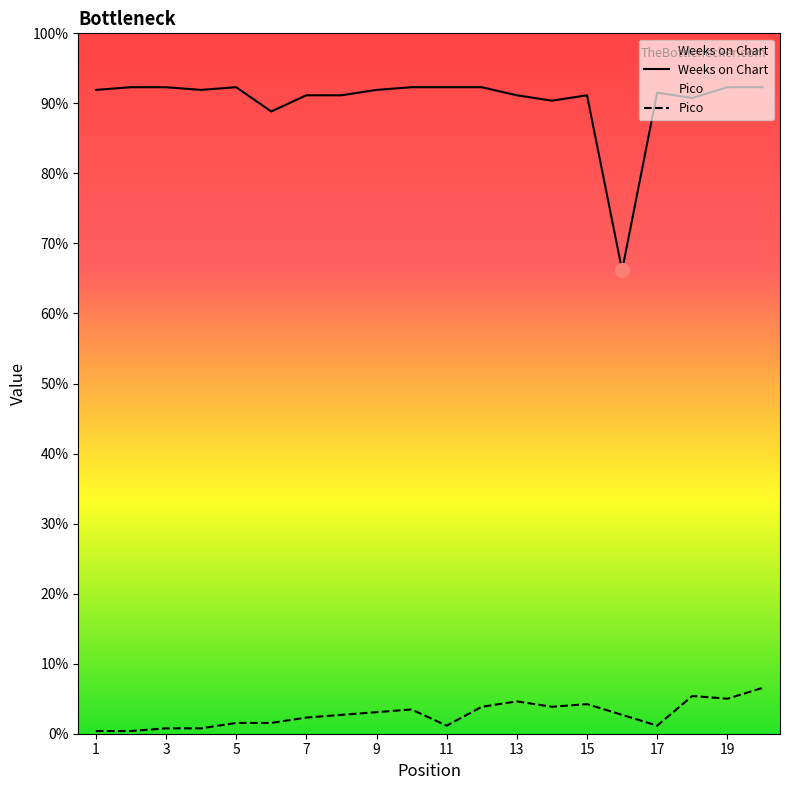

Count the number of categories in the chart.

20